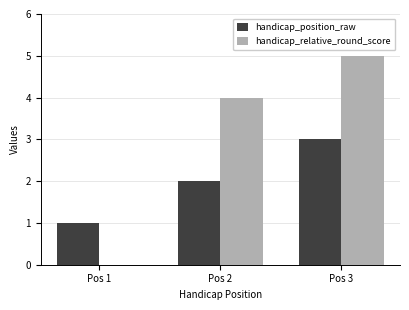

True or false: handicap_position_raw has a value of 3 at Pos 2.

False